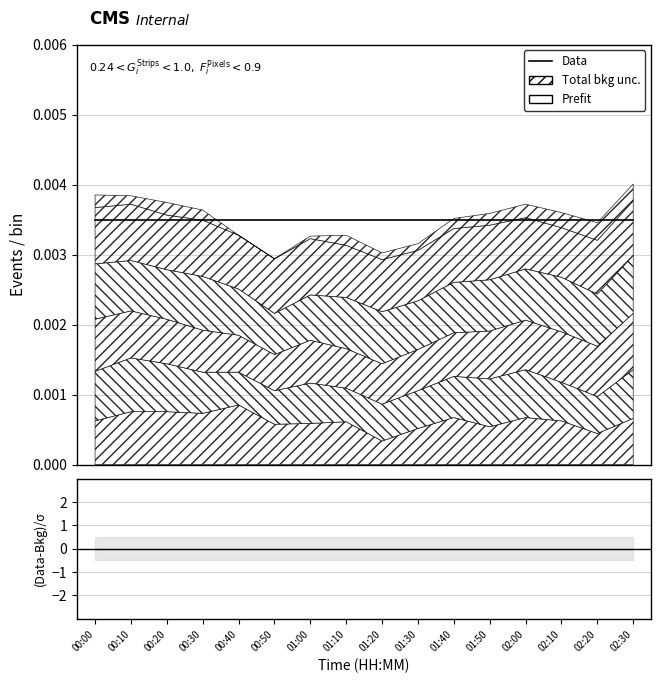

True or false: Data and (Data-Bkg)/σ cross at least once.

False